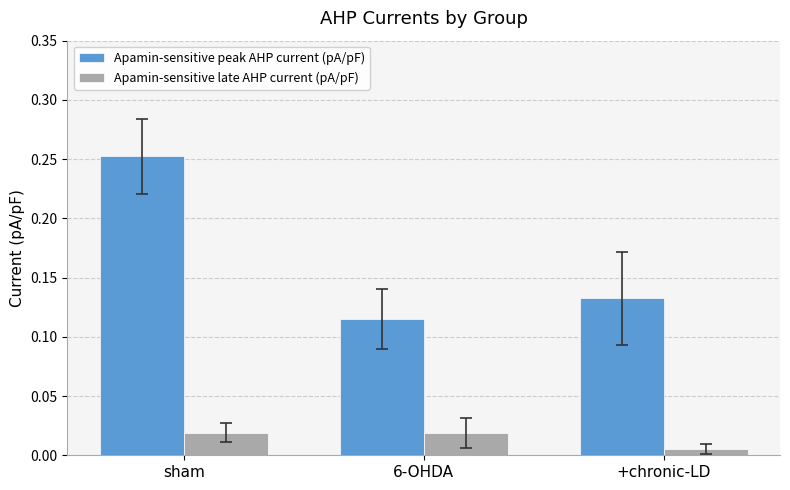

Which category has the highest value across all series?

sham